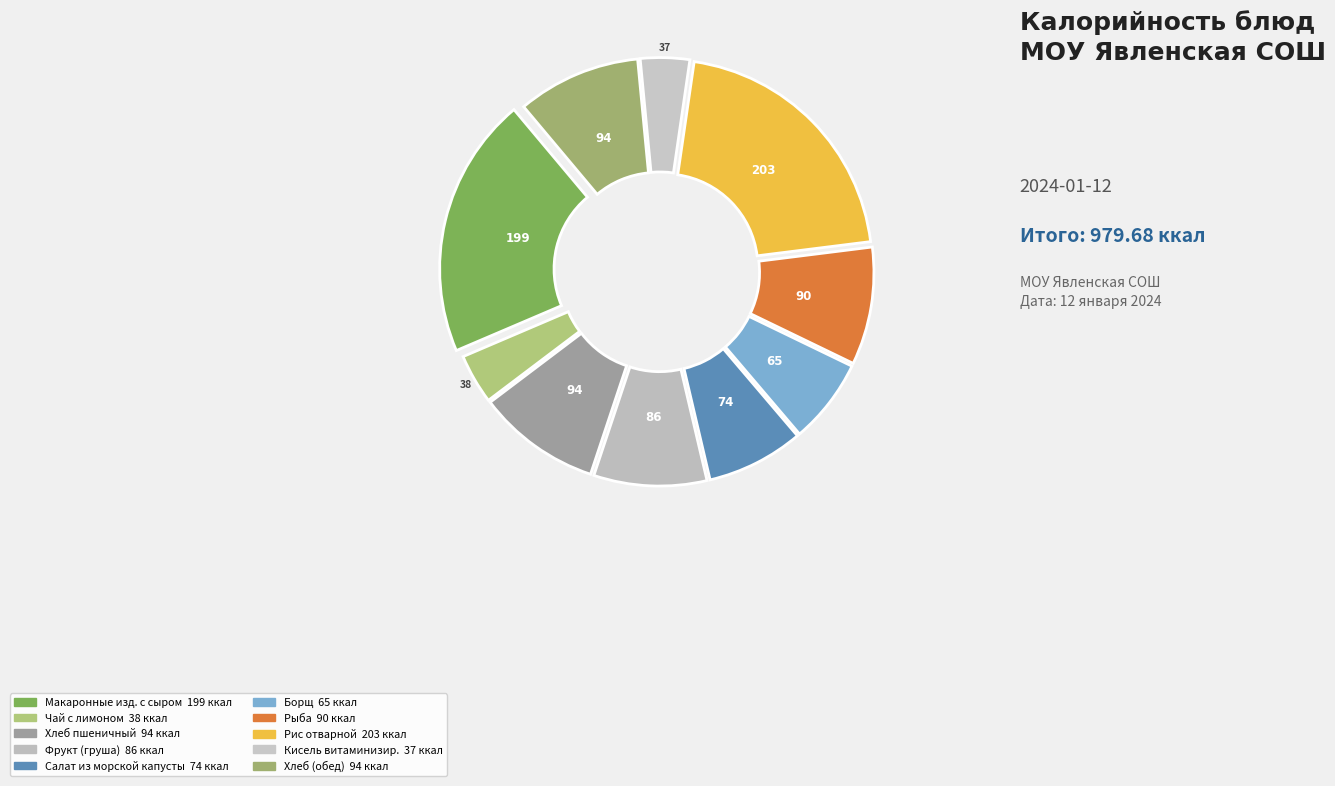

How many slices are in this pie chart?

10